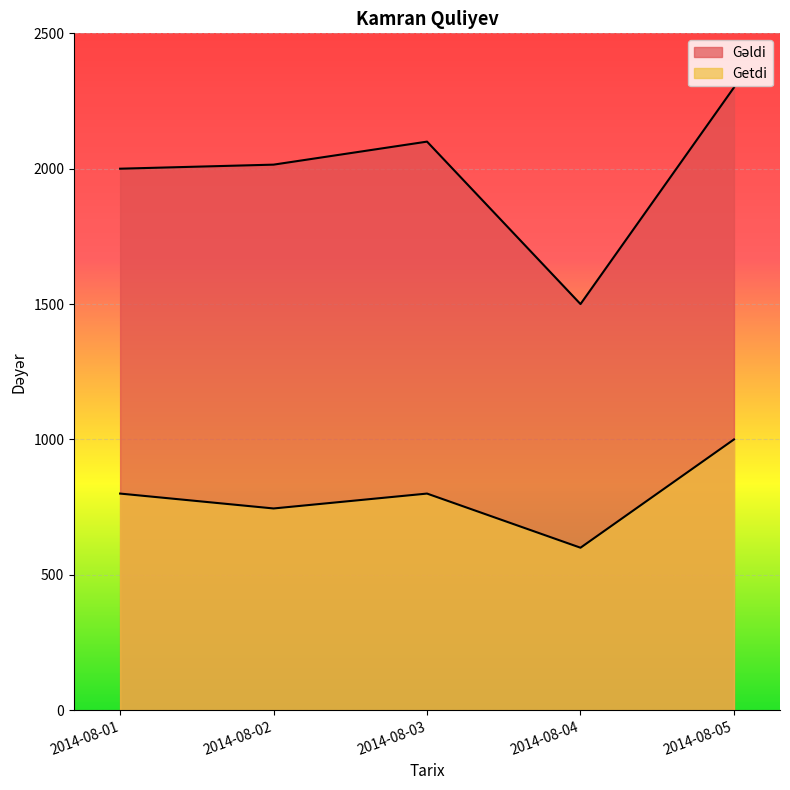

How many data points in Getdi are less than 800?

2